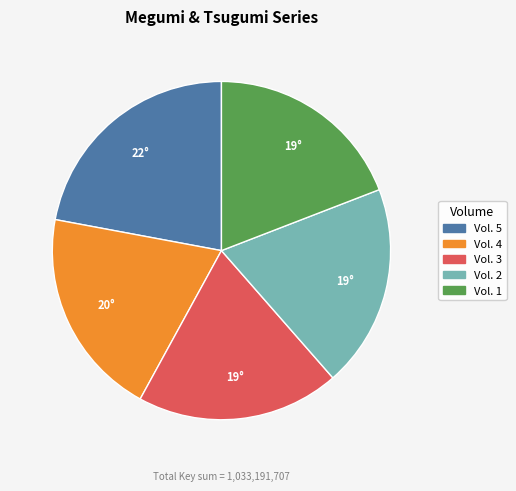

Is the sum of Vol. 2 and Vol. 1 greater than half?

No